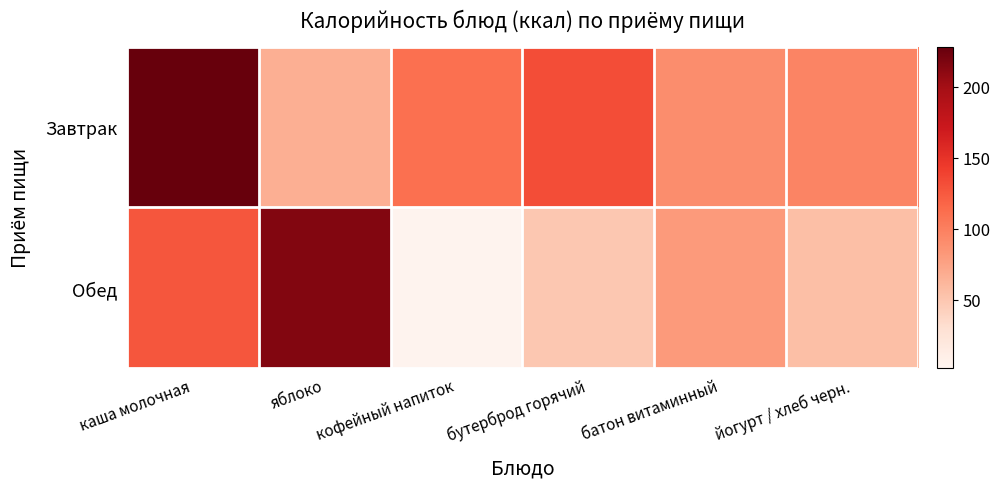

At батон витаминный, list the series in order from largest to smallest.

Завтрак, Обед